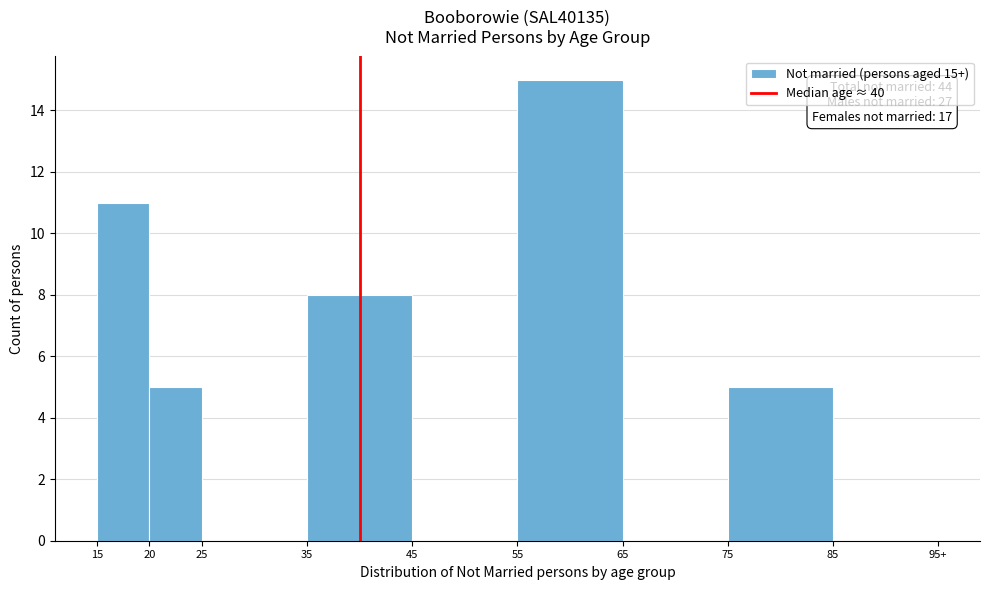

Reading left to right, list all the values displayed in this chart.

15=11	20=5	25=0	35=8	45=0	55=15	65=0	75=5	85=0